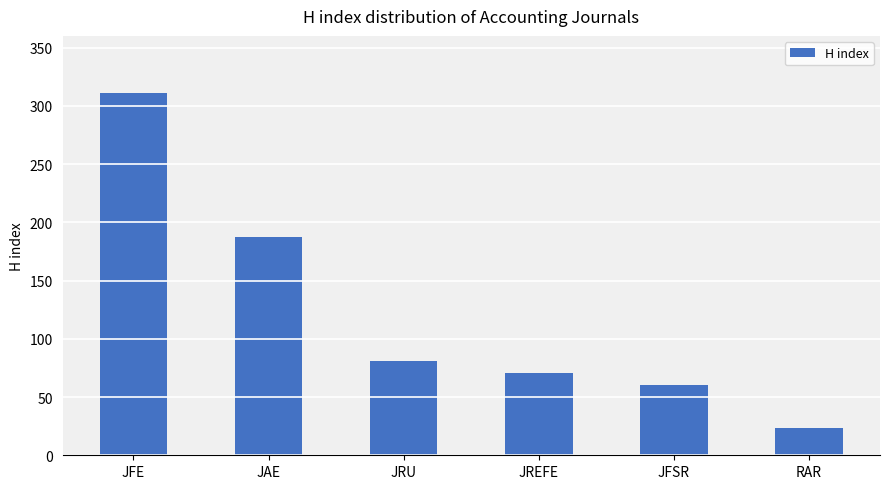

What is the label of the 6th bar from the left?

RAR